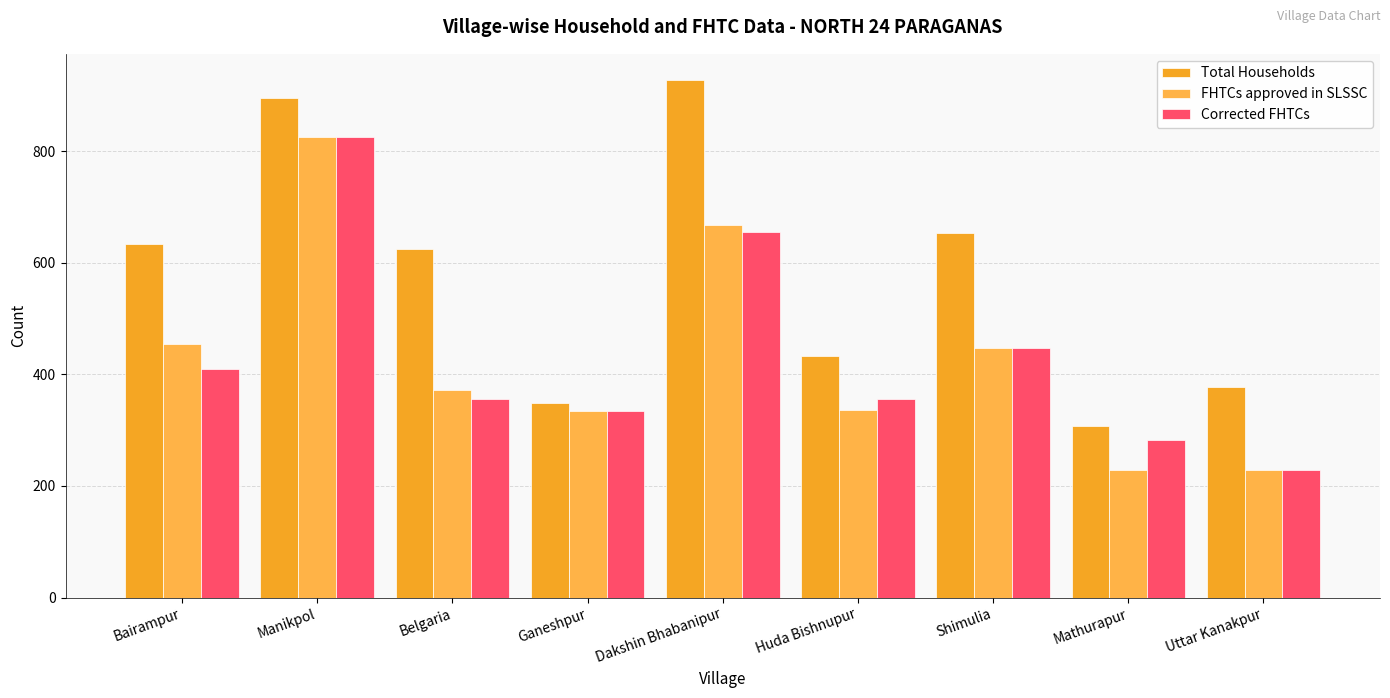

What is the value of the FHTCs approved in SLSSC bar at the 7th from the left?

447